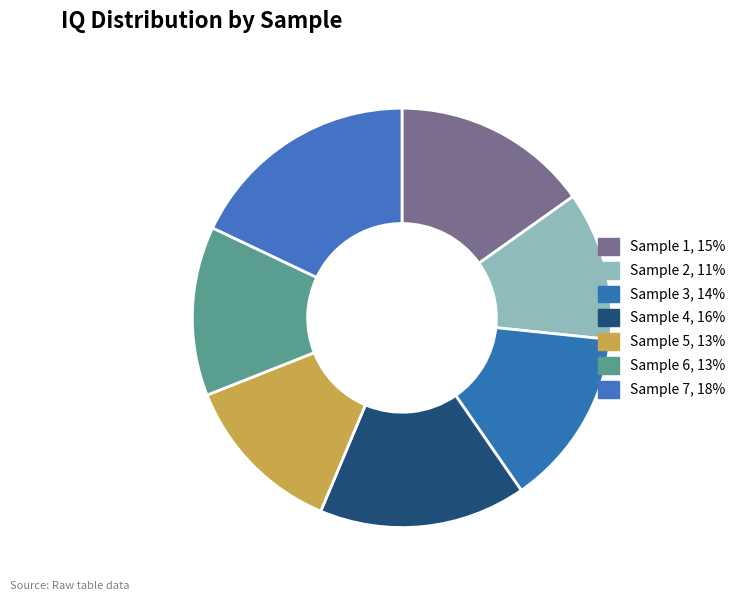

Is there a majority slice in this chart?

No